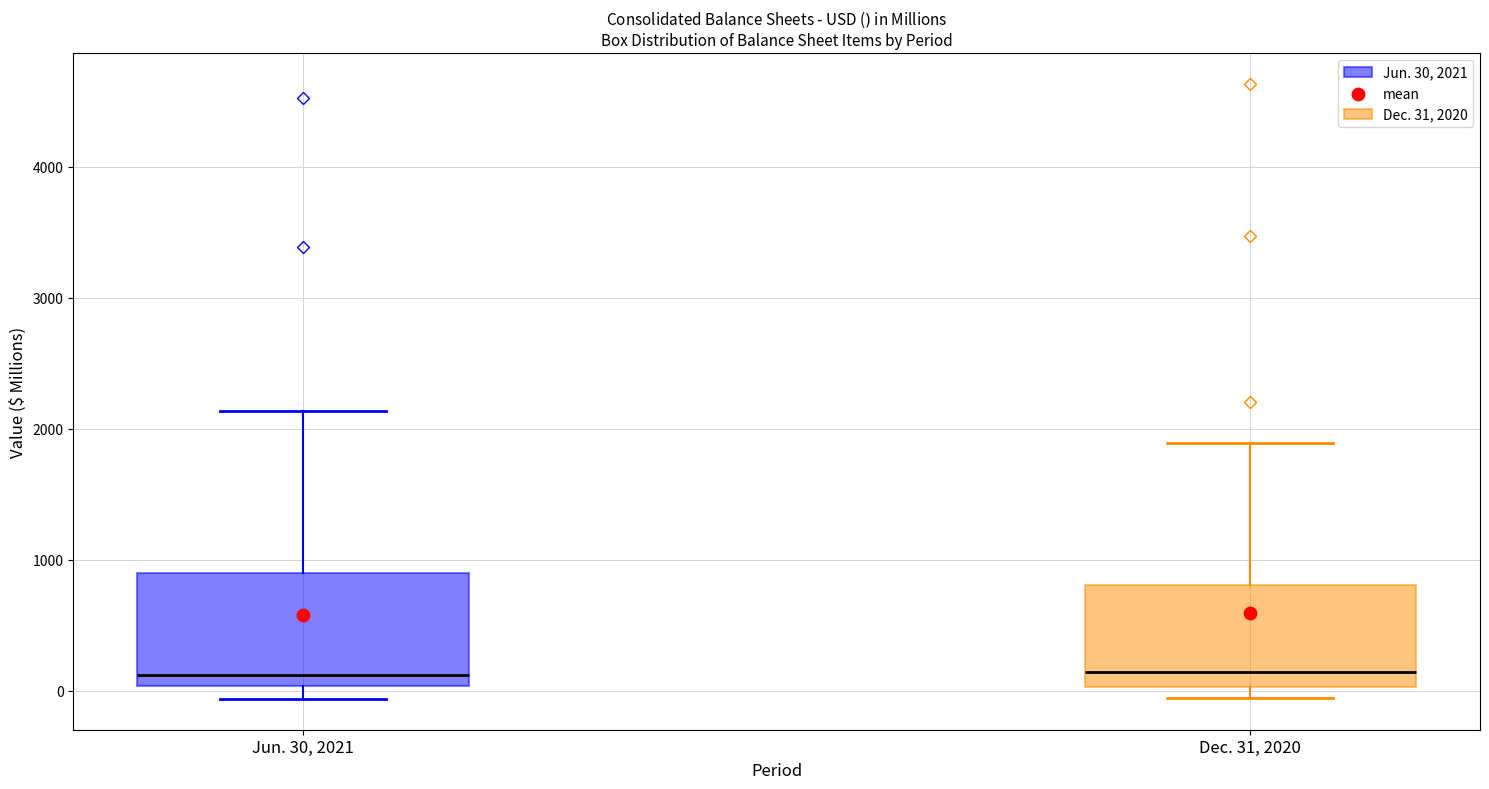

Reading left to right, transcribe this box plot: for each box, give where its median line is, the range the box spans, and where its two whiskers end, as read against the y-axis. The values are not printed on the chart, so give them approximately, as read against the axis.

Jun. 30, 2021: median 100, box 0 to 900, whiskers -100 to 2100
Dec. 31, 2020: median 100, box 0 to 800, whiskers -100 to 1900